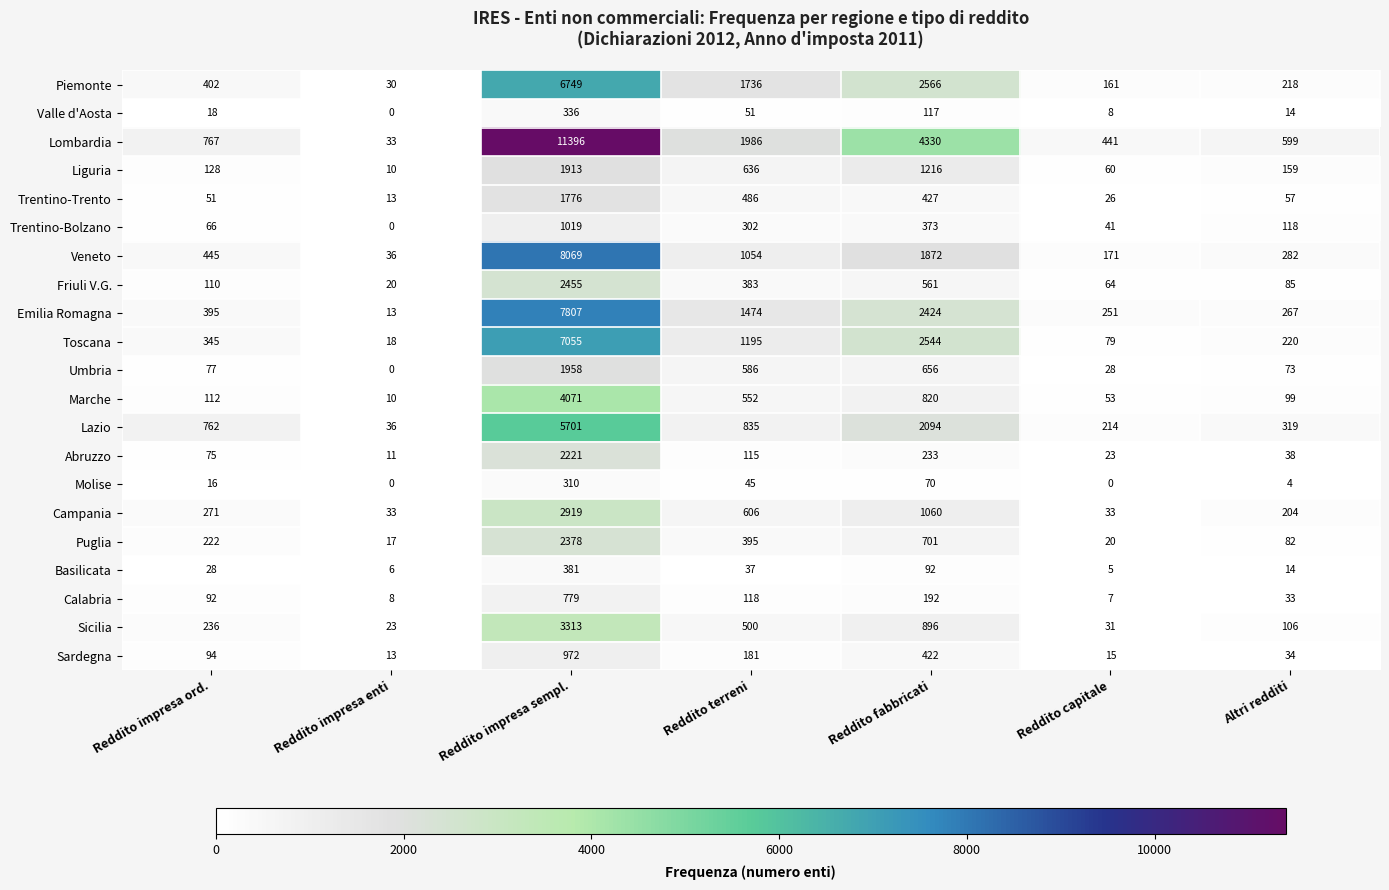

The value of Liguria at Reddito terreni is 893. True or false?

False